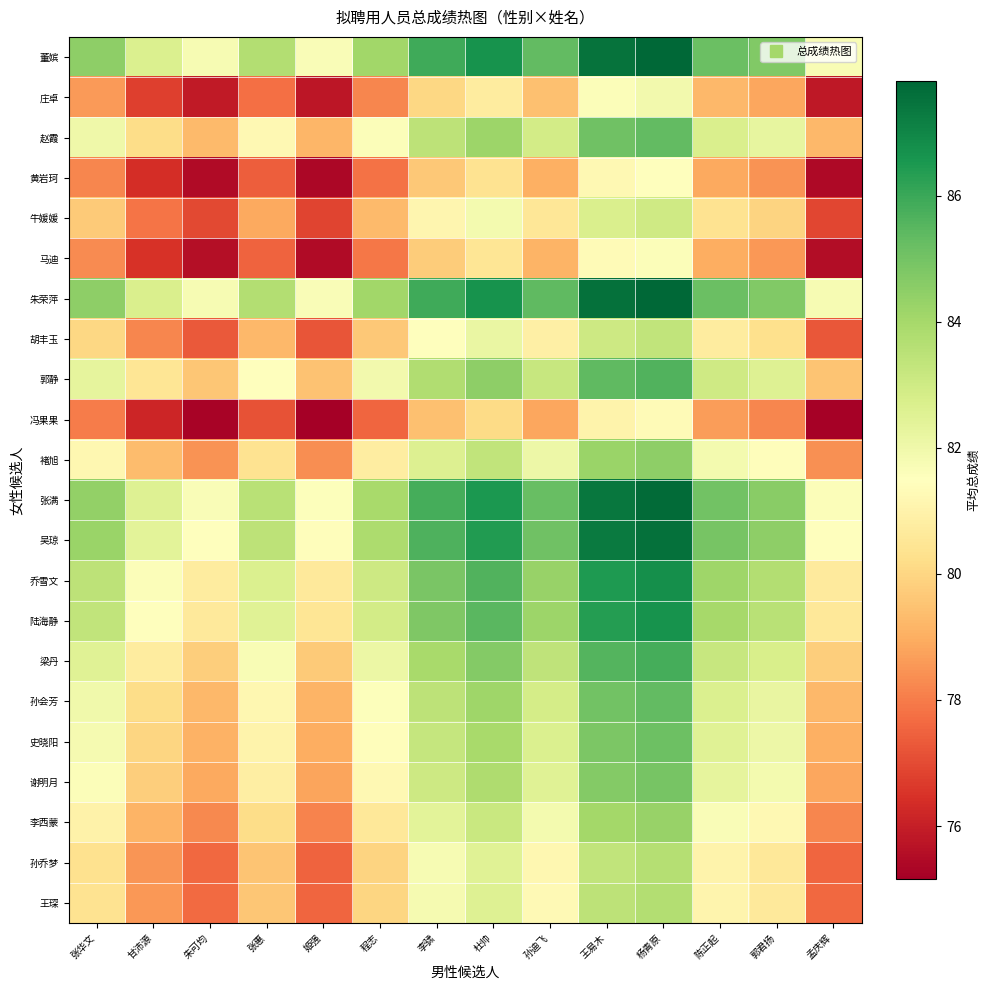

What is the greatest value displayed?

87.8